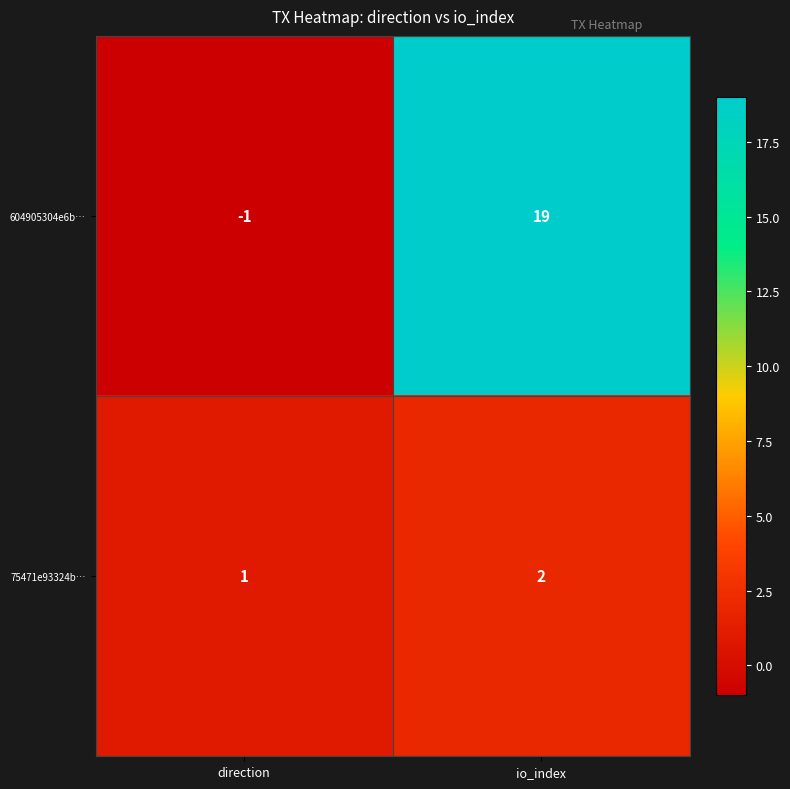

List the series in order of their overall mean, lowest first.

75471e93324b…, 604905304e6b…